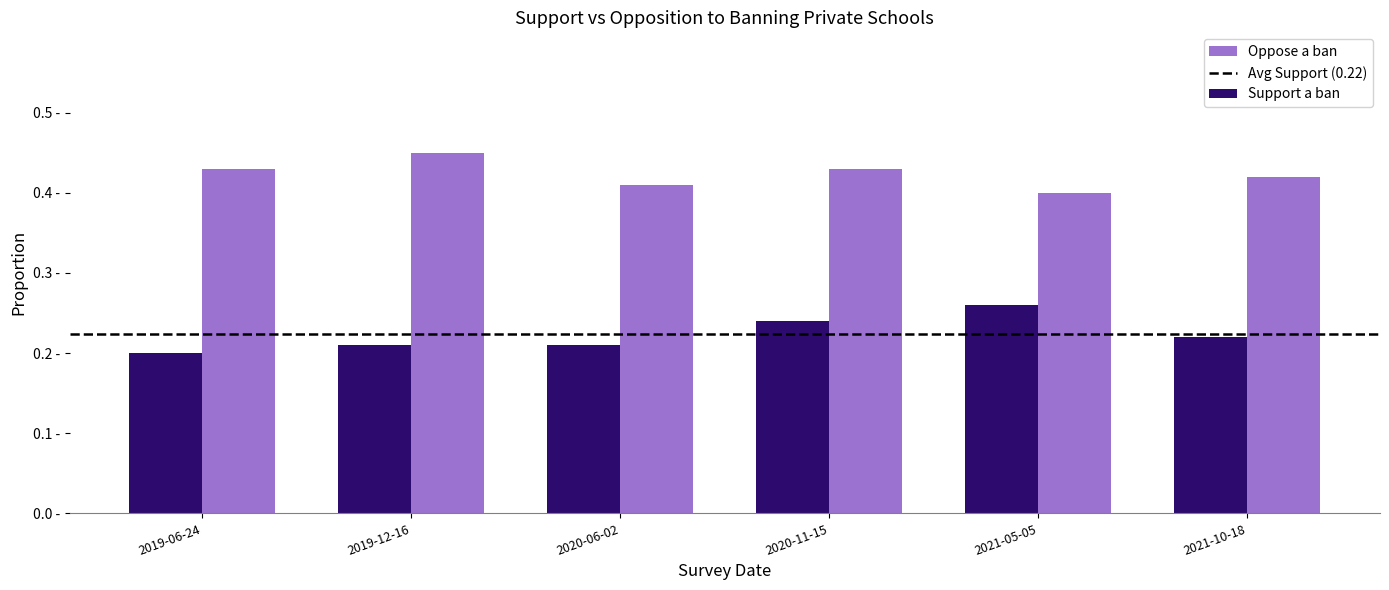

What is the label of the 1st bar from the left?

2019-06-24